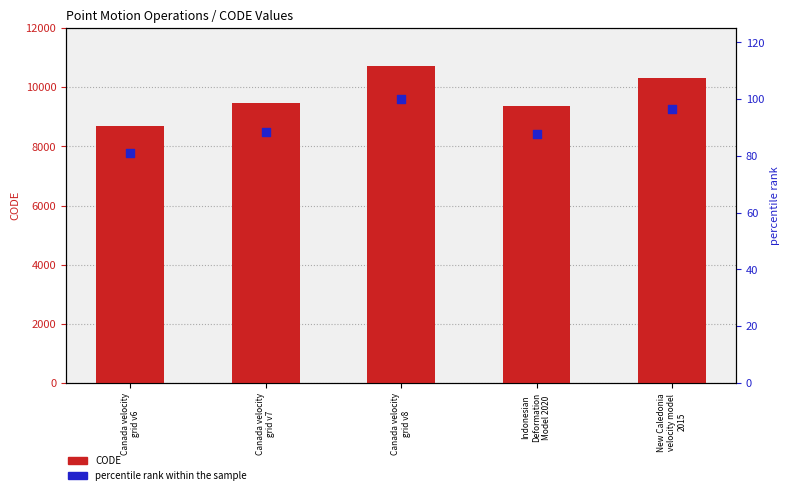

What is the total value across all series at Canada velocity
grid v6?

8757.0